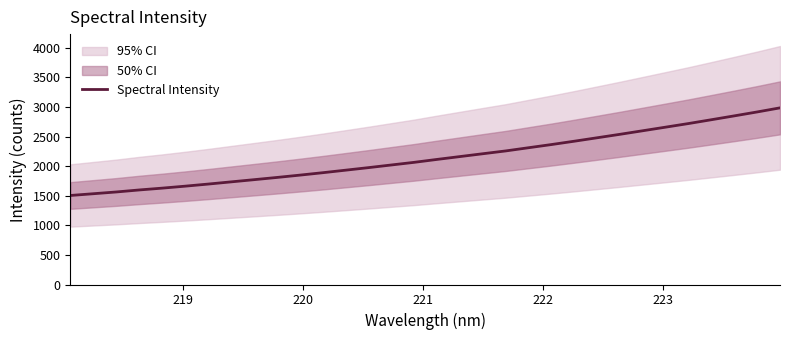

Does the chart have visible grid lines?

No